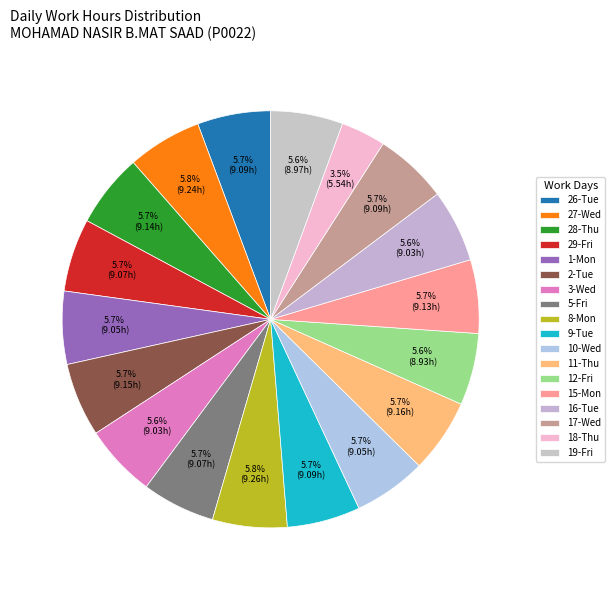

True or false: 5-Fri accounts for 6% of the total.

True